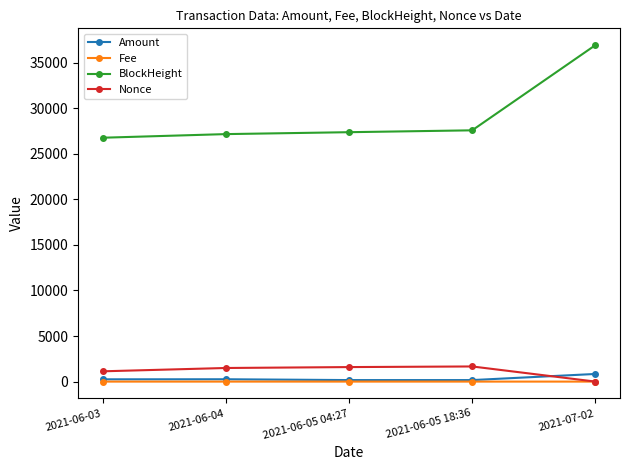

What is the value of the BlockHeight point at the 1st from the left?

26750.0